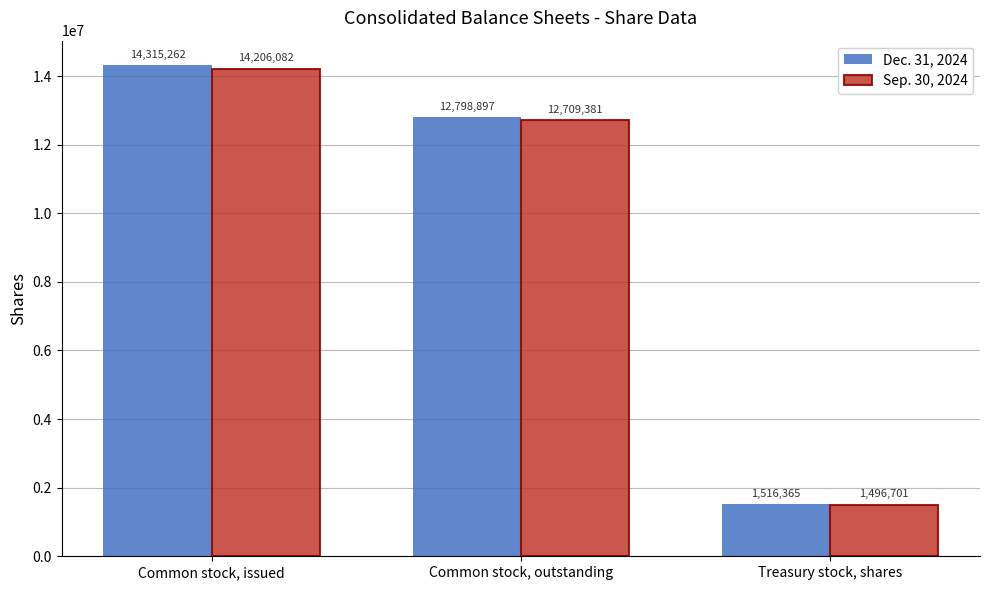

At Common stock, outstanding, list the series in order from smallest to largest.

Sep. 30, 2024, Dec. 31, 2024